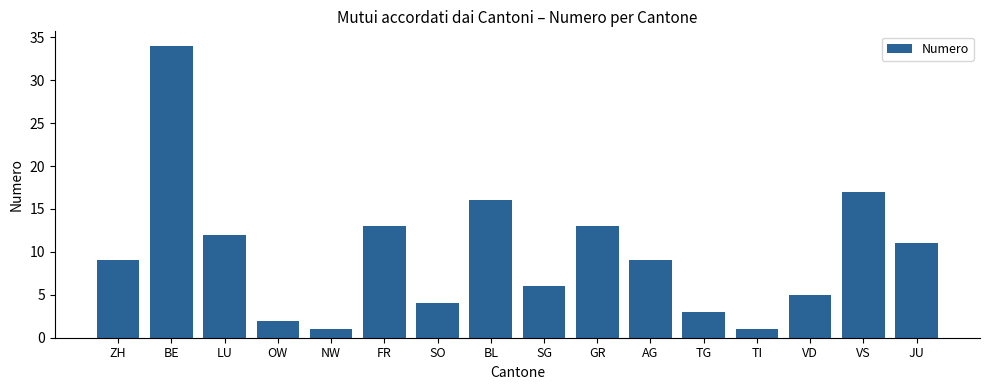

Approximately how many times larger is the value at SO compared to BE?

0.1